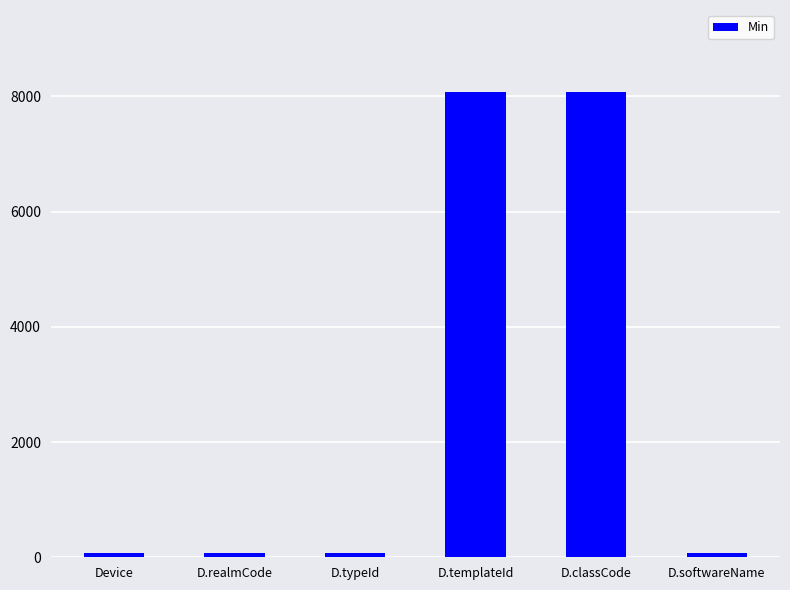

Reading right to left, extract all data points from this chart.

D.softwareName=80	D.classCode=8080	D.templateId=8080	D.typeId=80	D.realmCode=80	Device=80